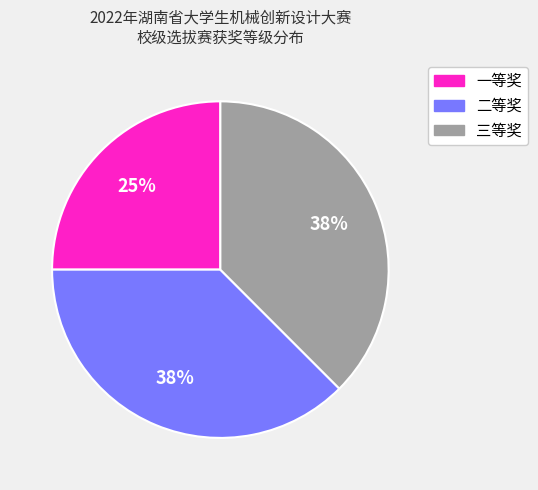

To the nearest percent, what portion does 一等奖 represent?

25%